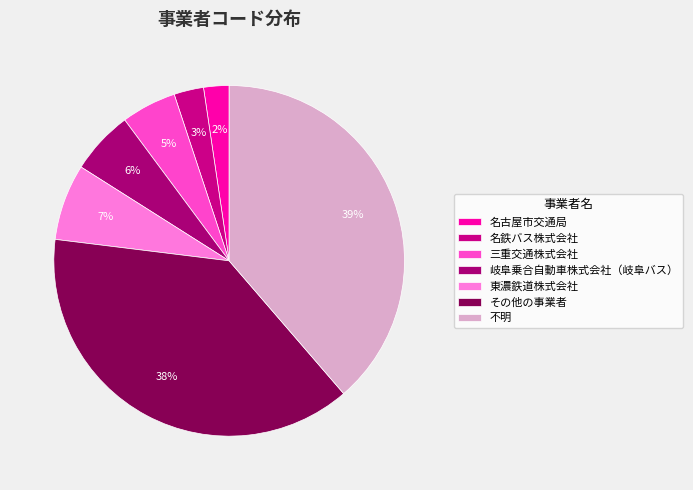

What is the smallest slice in the pie chart?

名古屋市交通局